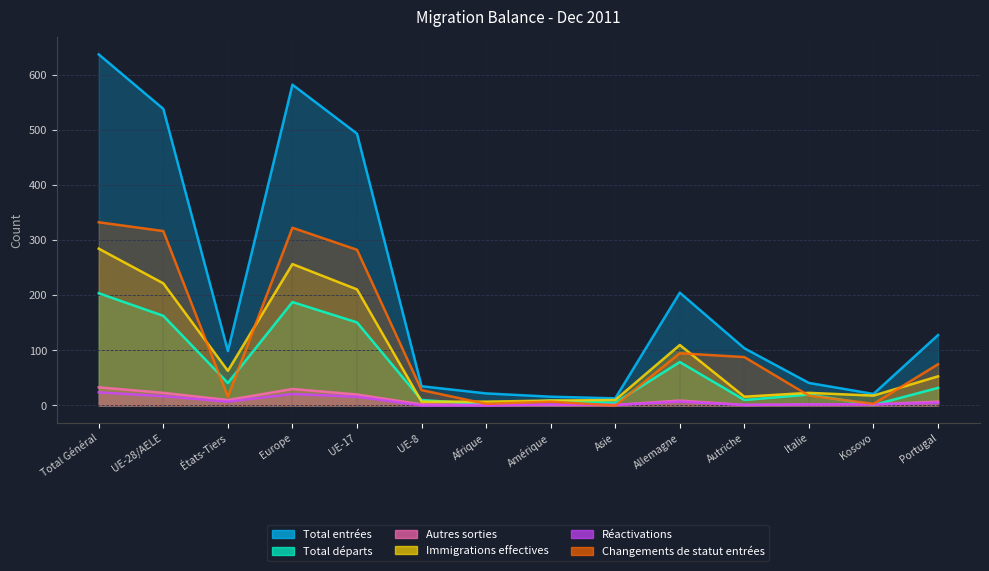

Is the value of Total départs at Italie greater than the value of Autres sorties at Allemagne?

Yes